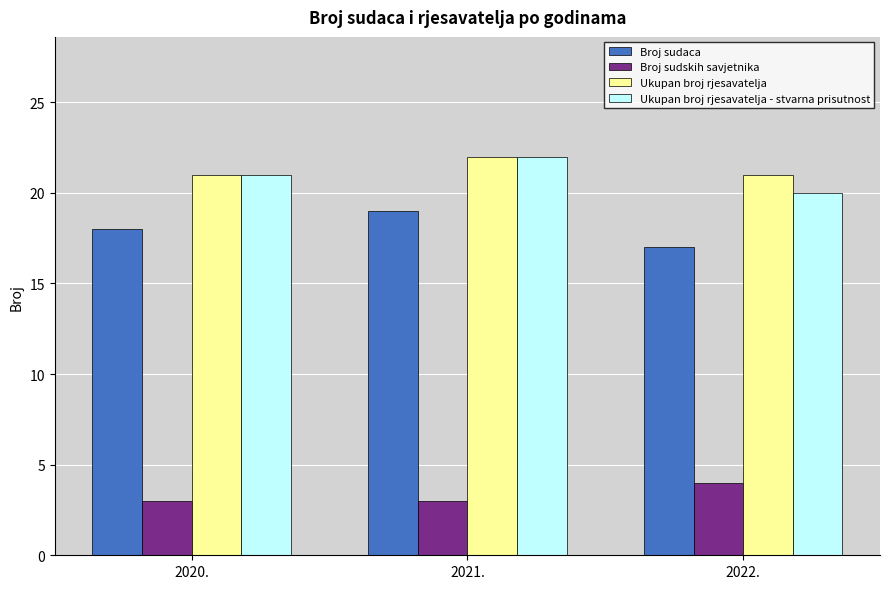

How many categories are shown in the chart?

3